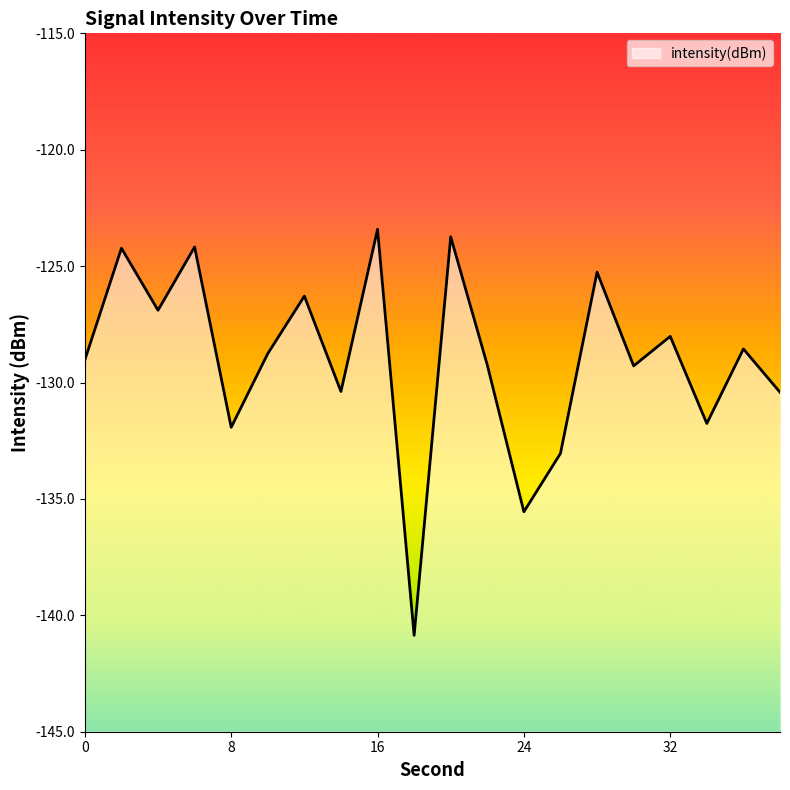

What is the value of the 17th point from the left?

-128.0